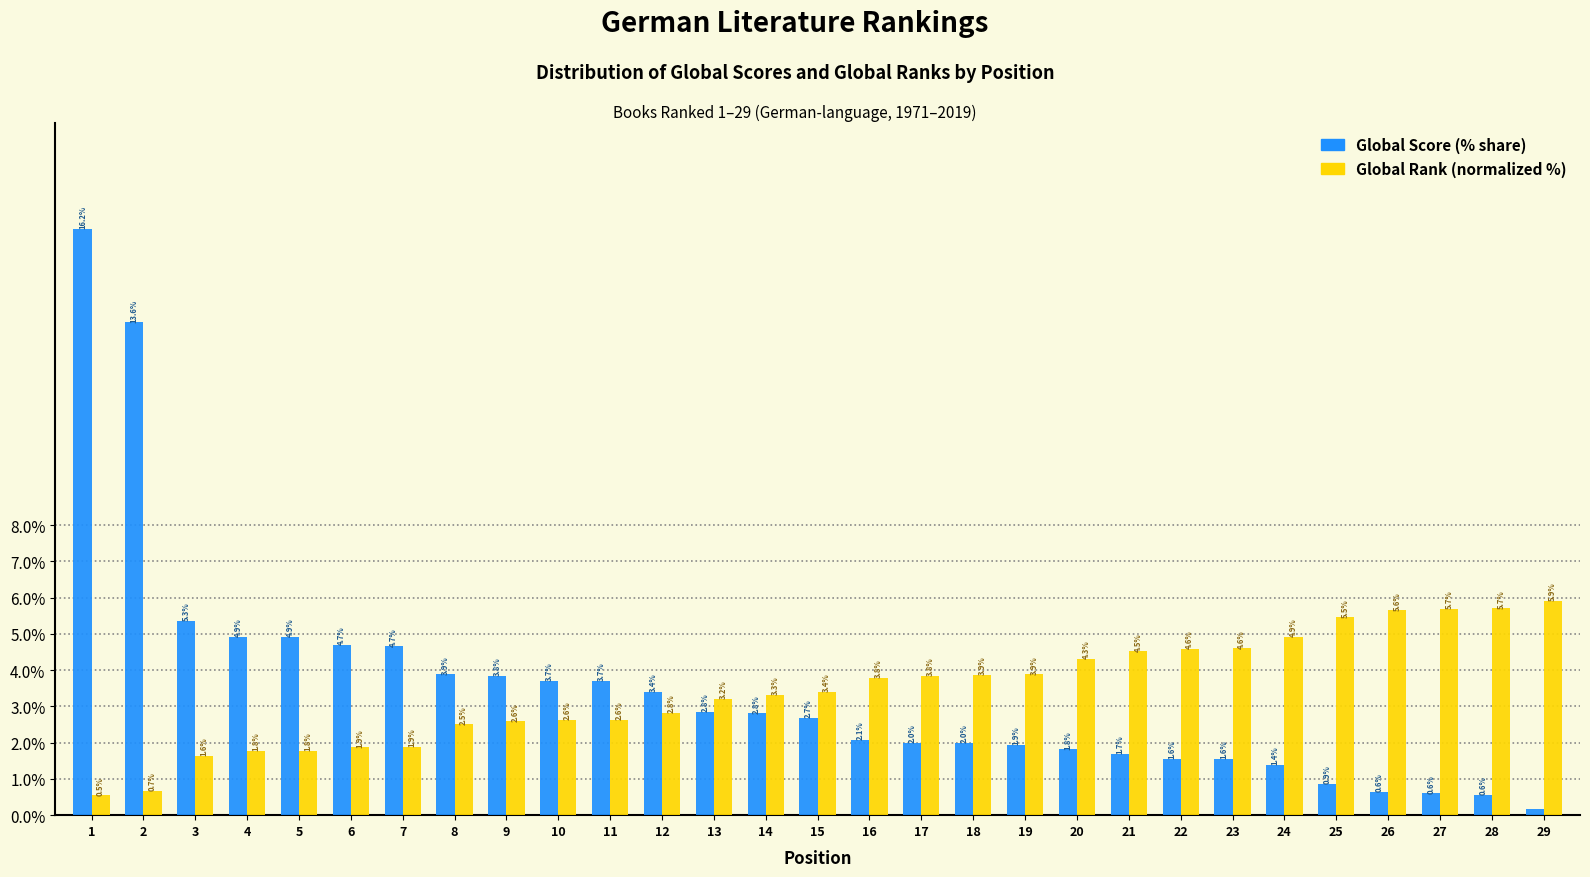

What is the total value across all series at 19?

5.8